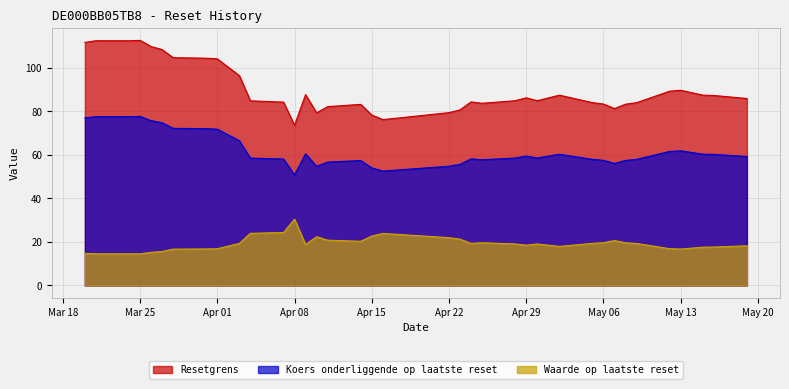

What is the difference between the maximum and minimum values in the Koers onderliggende op laatste reset series?

26.9